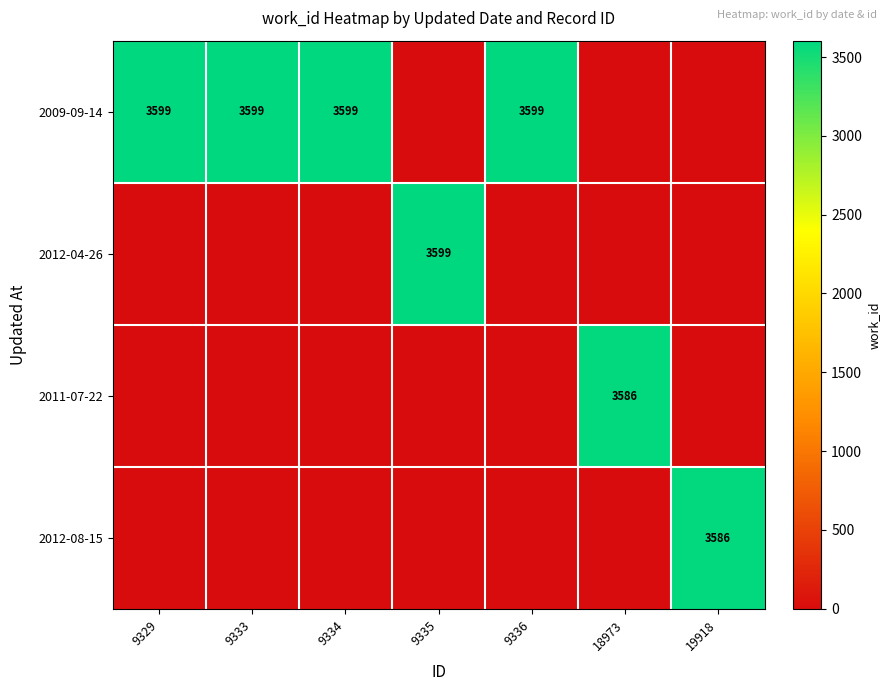

The value of 2011-07-22 at 18973 is 3586. True or false?

True